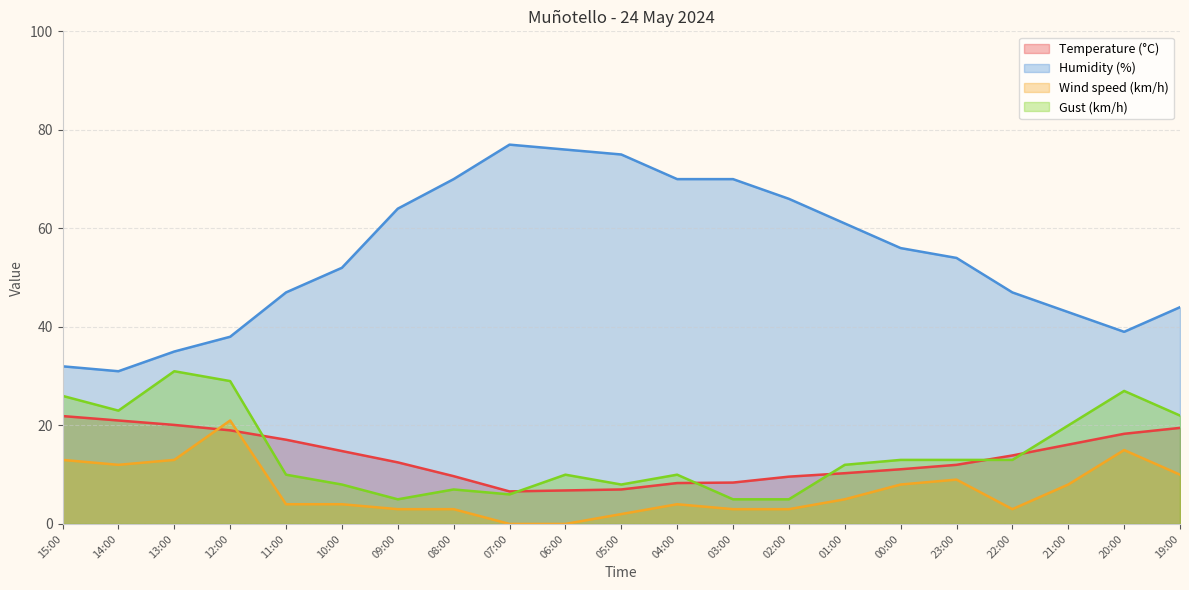

Which has a higher value, 05:00 or 23:00?

23:00